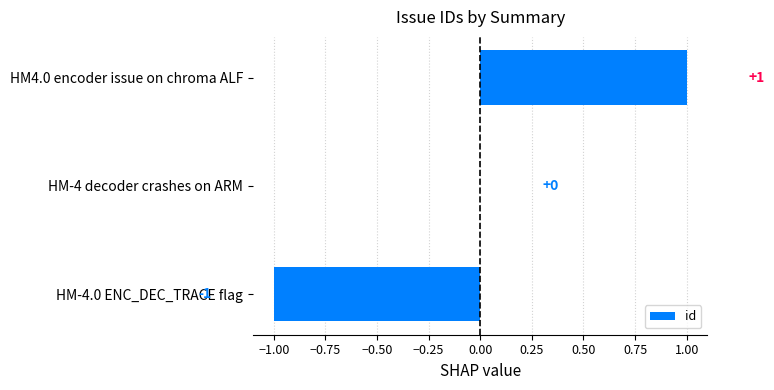

Which category has the highest value across all series?

HM4.0 encoder issue on chroma ALF